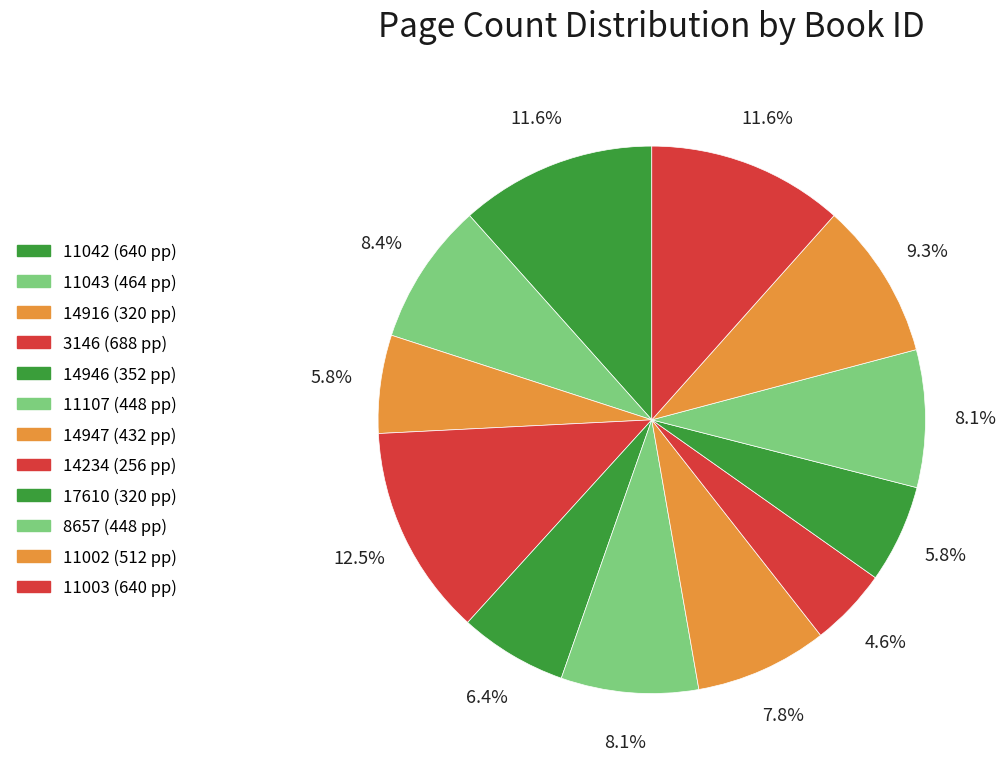

To the nearest percent, what is the difference between the 3146 and 11042 slice percentages?

1%